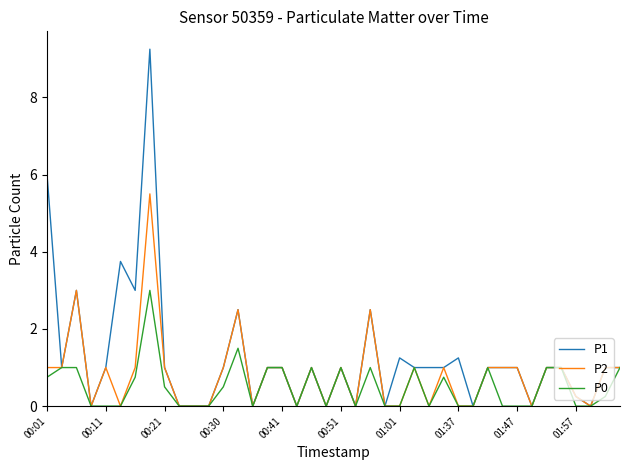

Which series has the largest range (max minus min)?

P1